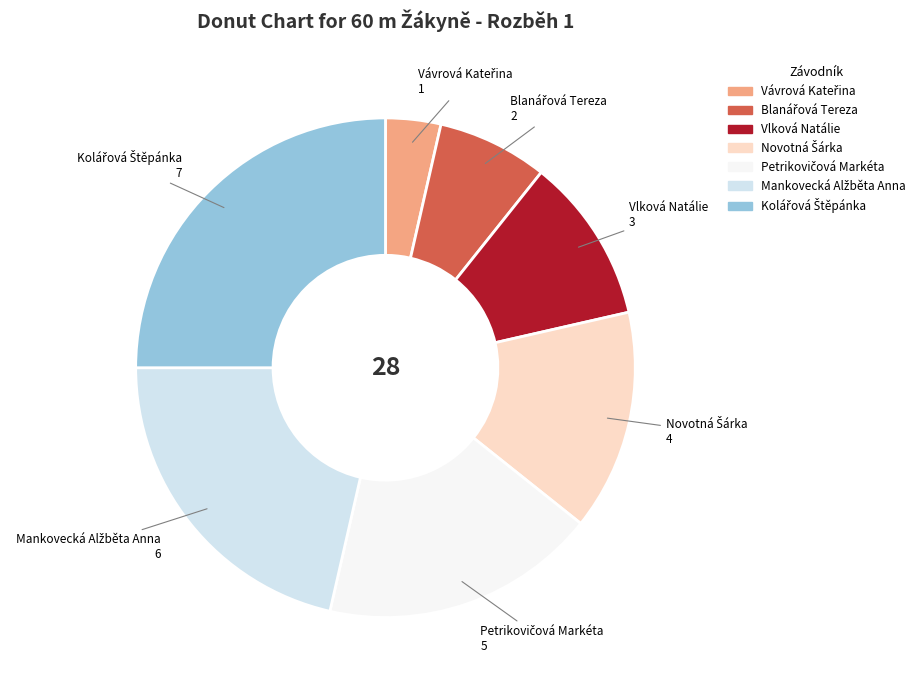

Does any single category account for the majority?

No